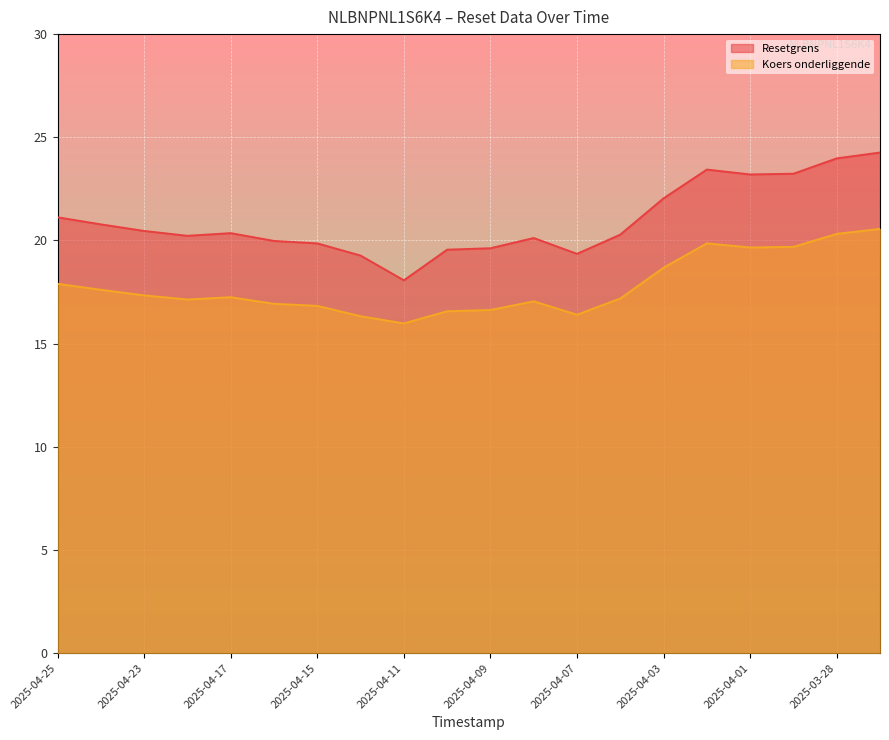

What is the total value across all series at 2025-04-15?

36.7